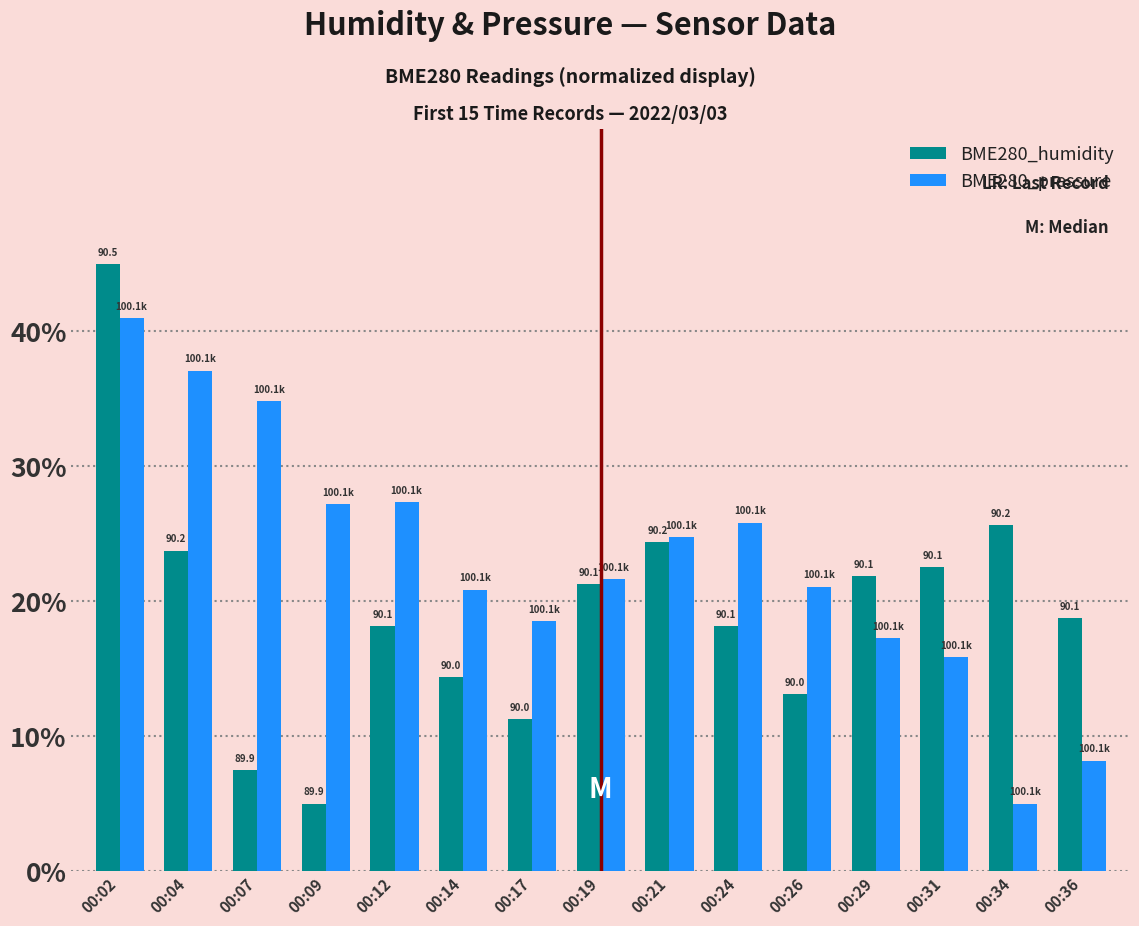

What are all the series names shown in the legend?

BME280_humidity, BME280_pressure